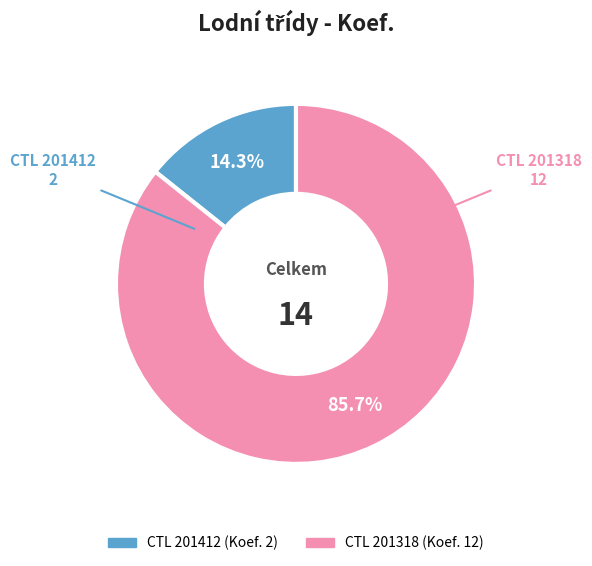

Is there a majority slice in this chart?

Yes